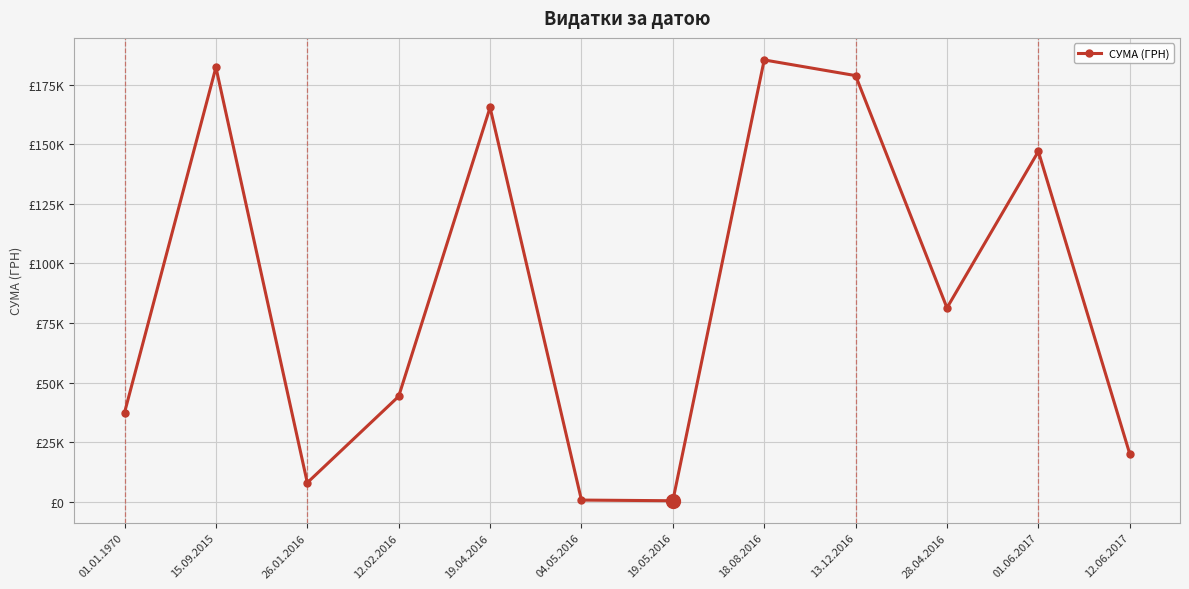

Which category has the lowest value across all series?

19.05.2016